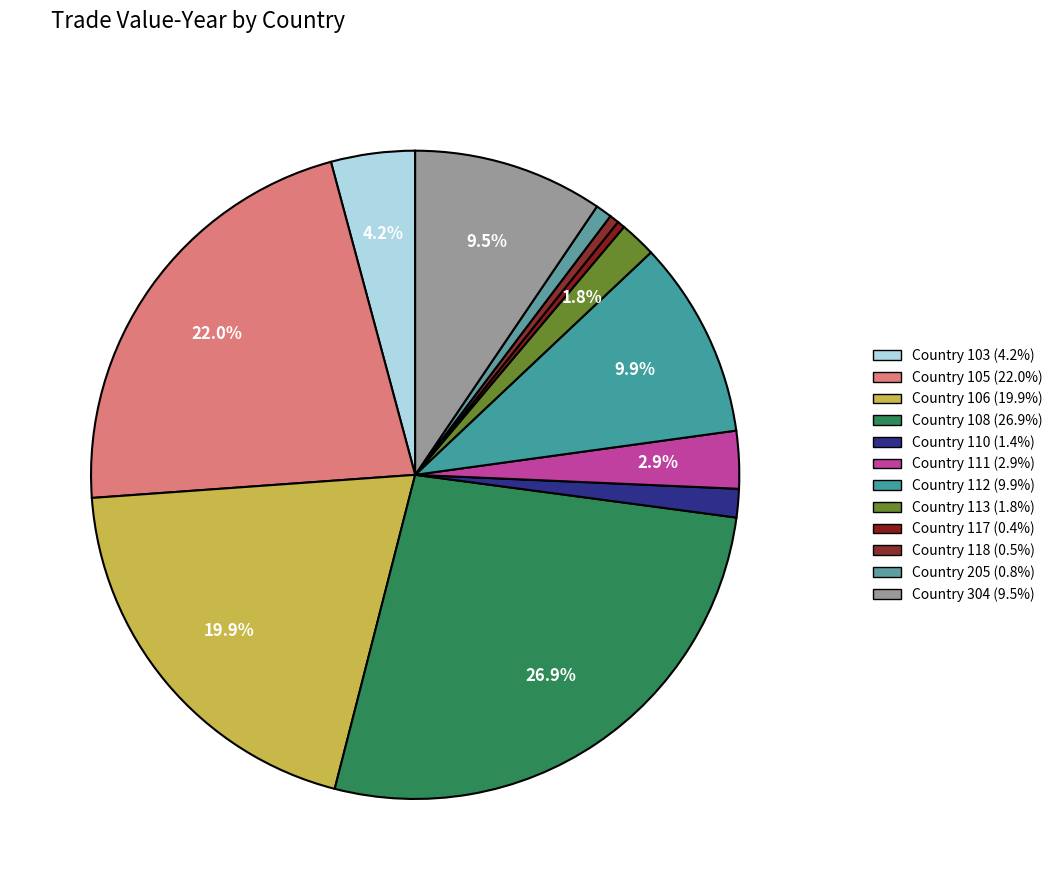

How many segments does this pie chart have?

12